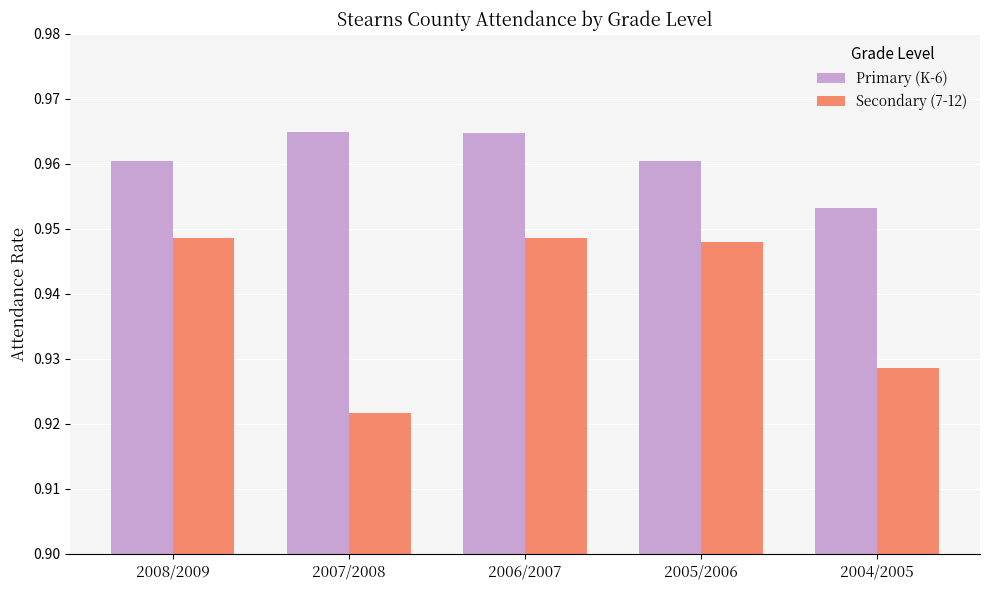

What is the label of the 4th bar from the left?

2005/2006